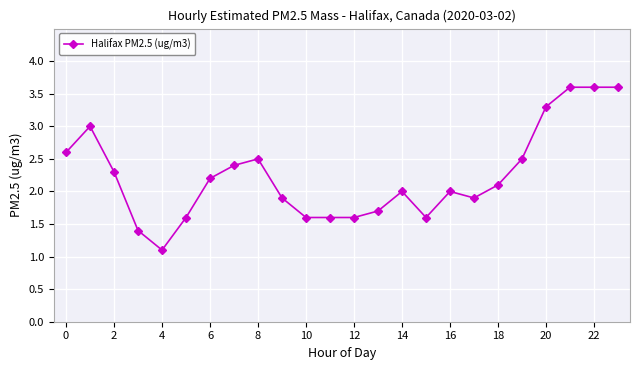

True or false: the data has more than 2 interior local peaks.

True